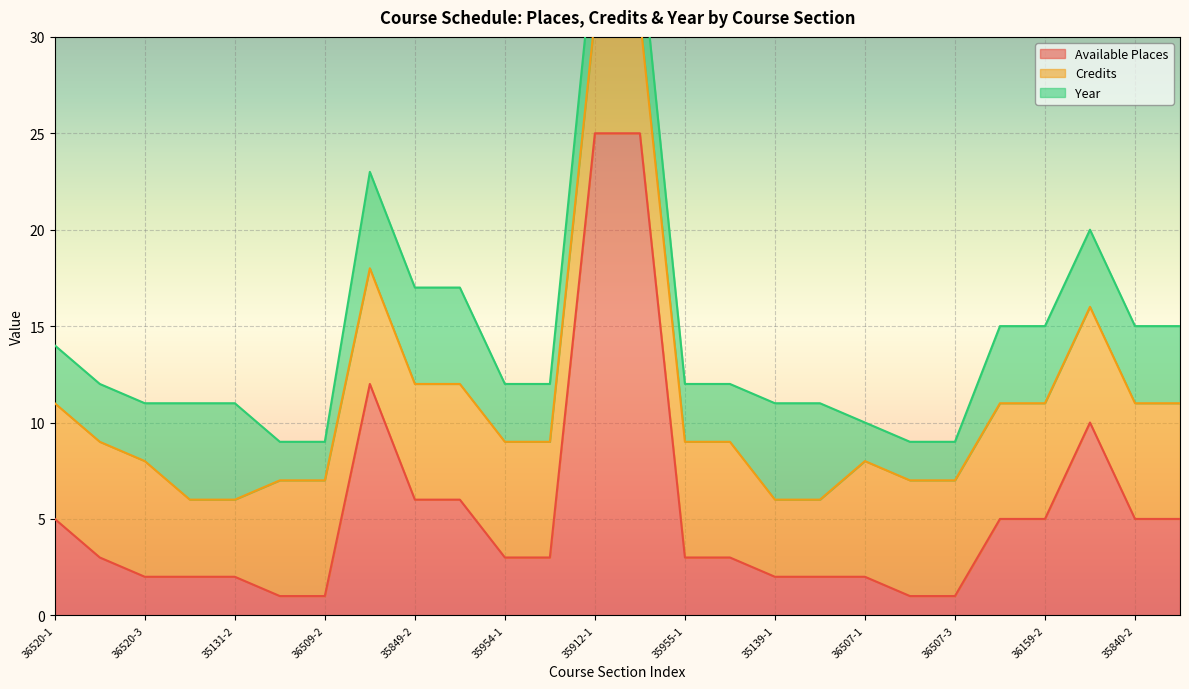

What is the approximate value of Available Places at 35131-1?

2